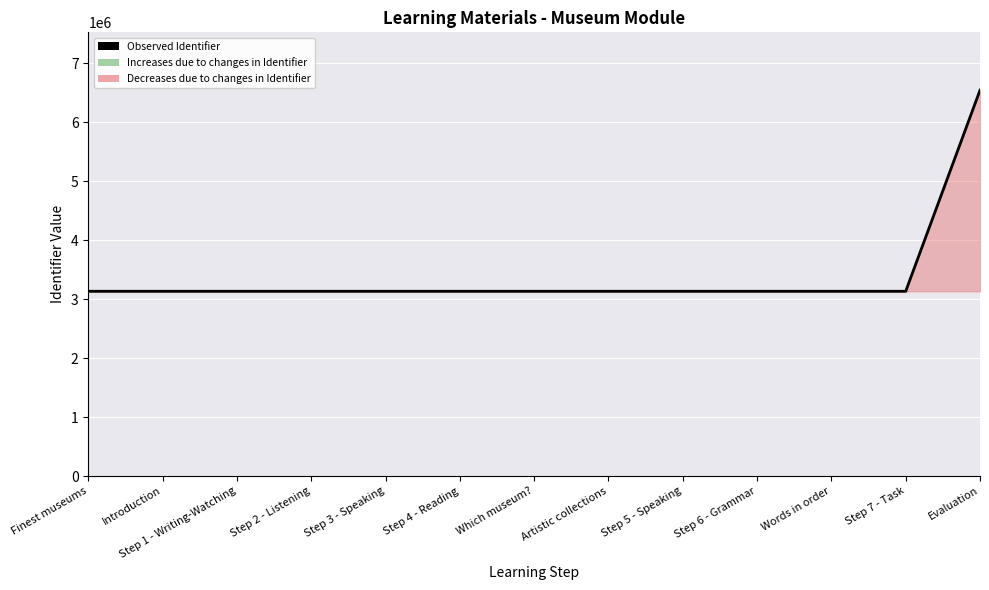

True or false: there are more than 2 points higher than both neighbors.

False